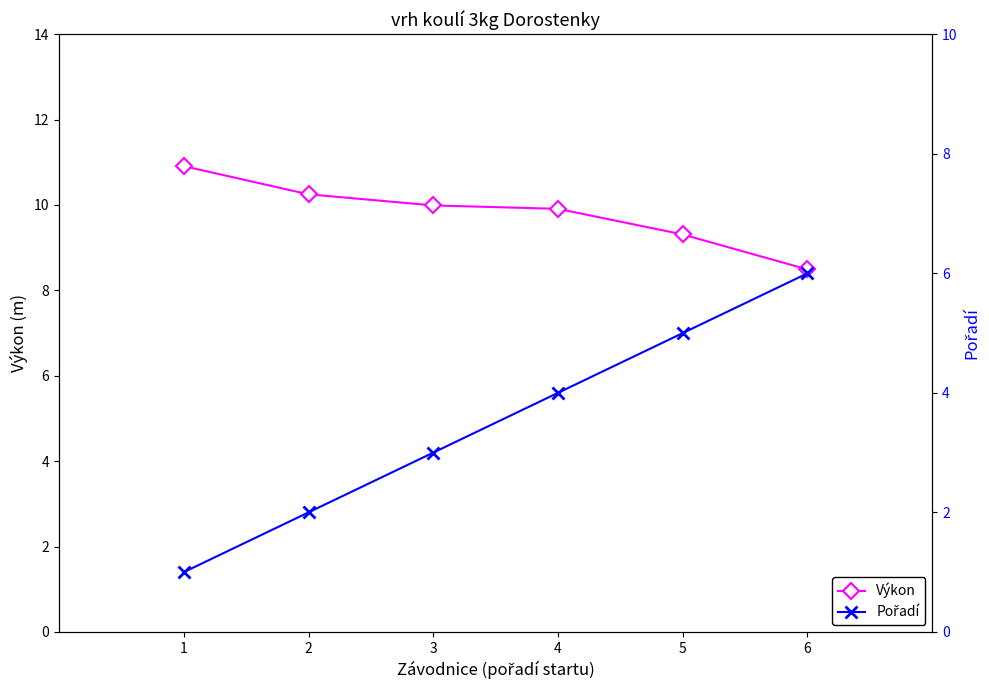

Which has a higher value, 6 or 4?

4